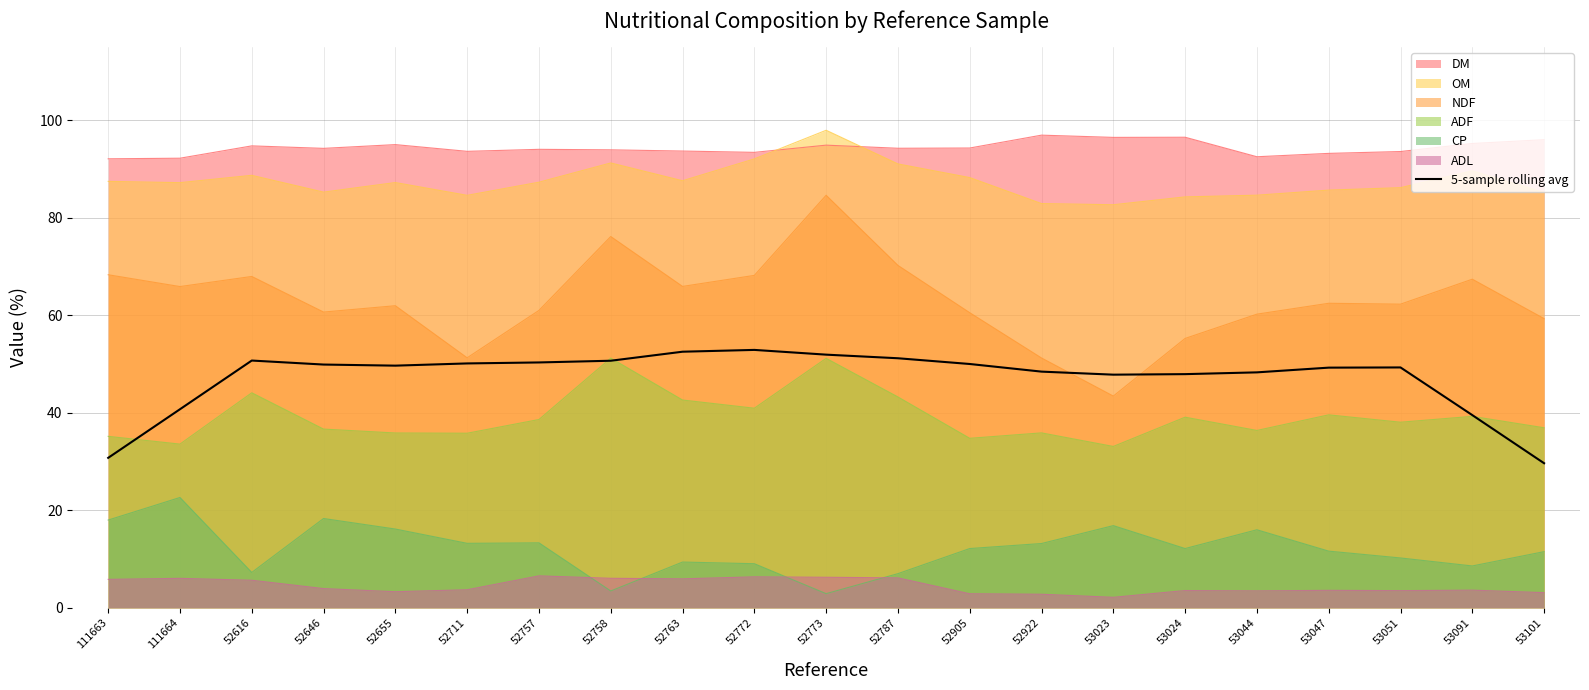

Where is the data nearest to the value 41?

111664